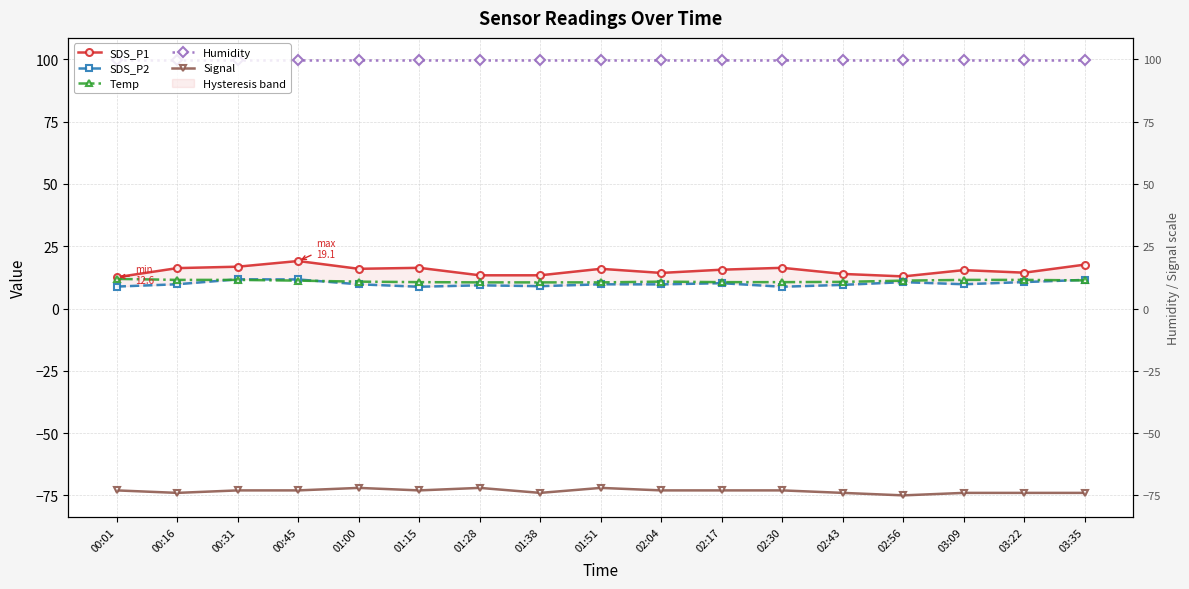

What is the total value across all series at 01:00?

64.4